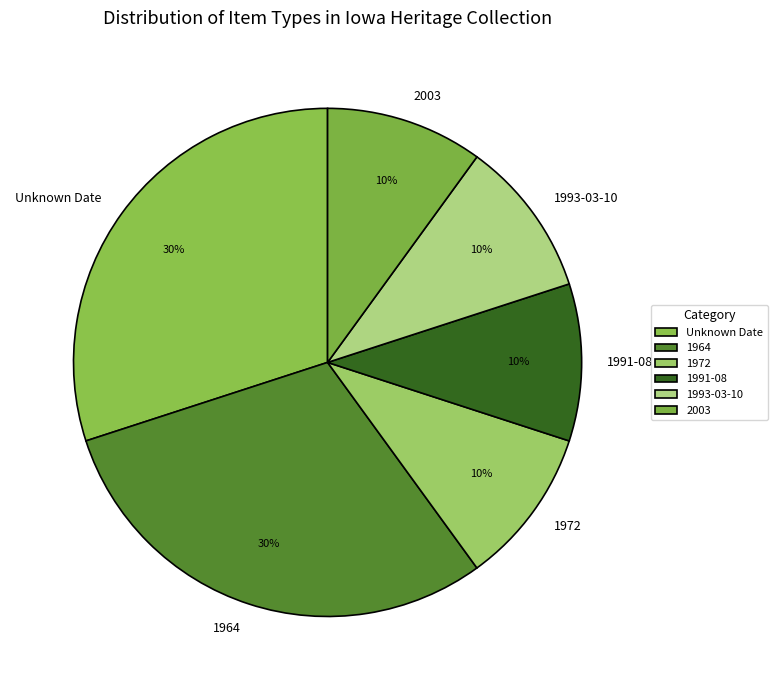

Is the sum of 1972 and Unknown Date greater than half?

No